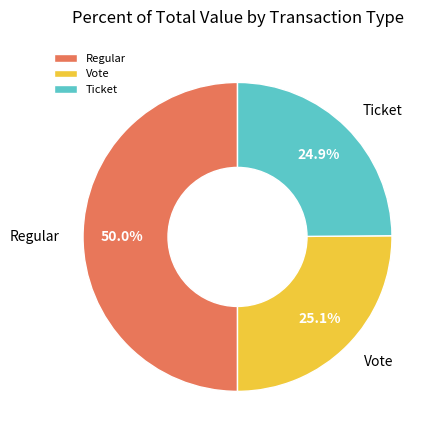

Between Vote and Regular, which is larger?

Regular